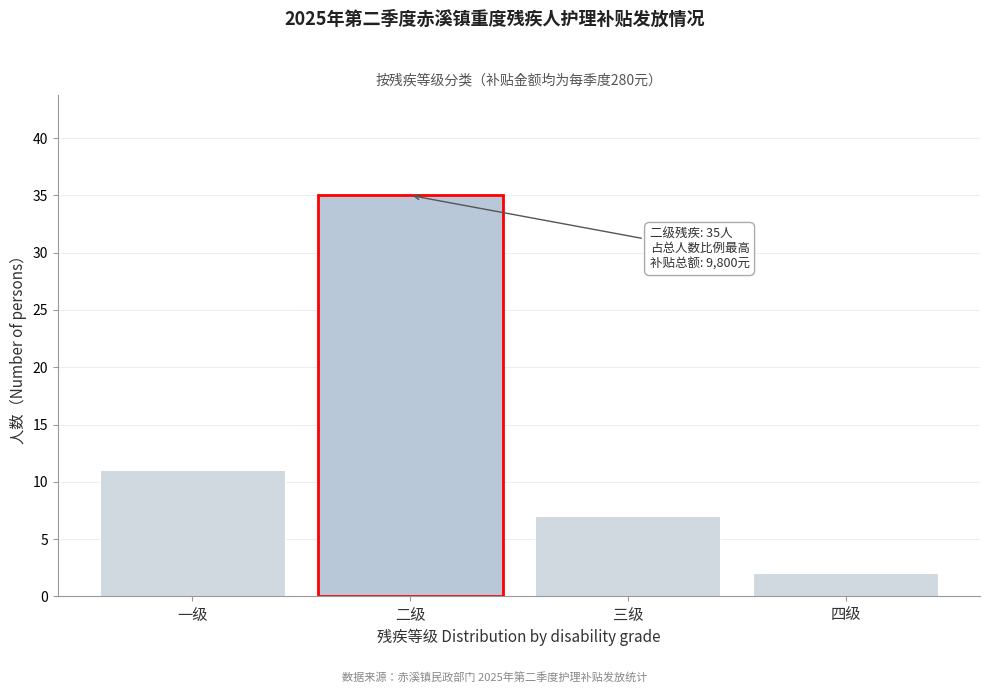

Reading right to left, list all the values displayed in this chart.

四级=2	三级=7	二级=35	一级=11